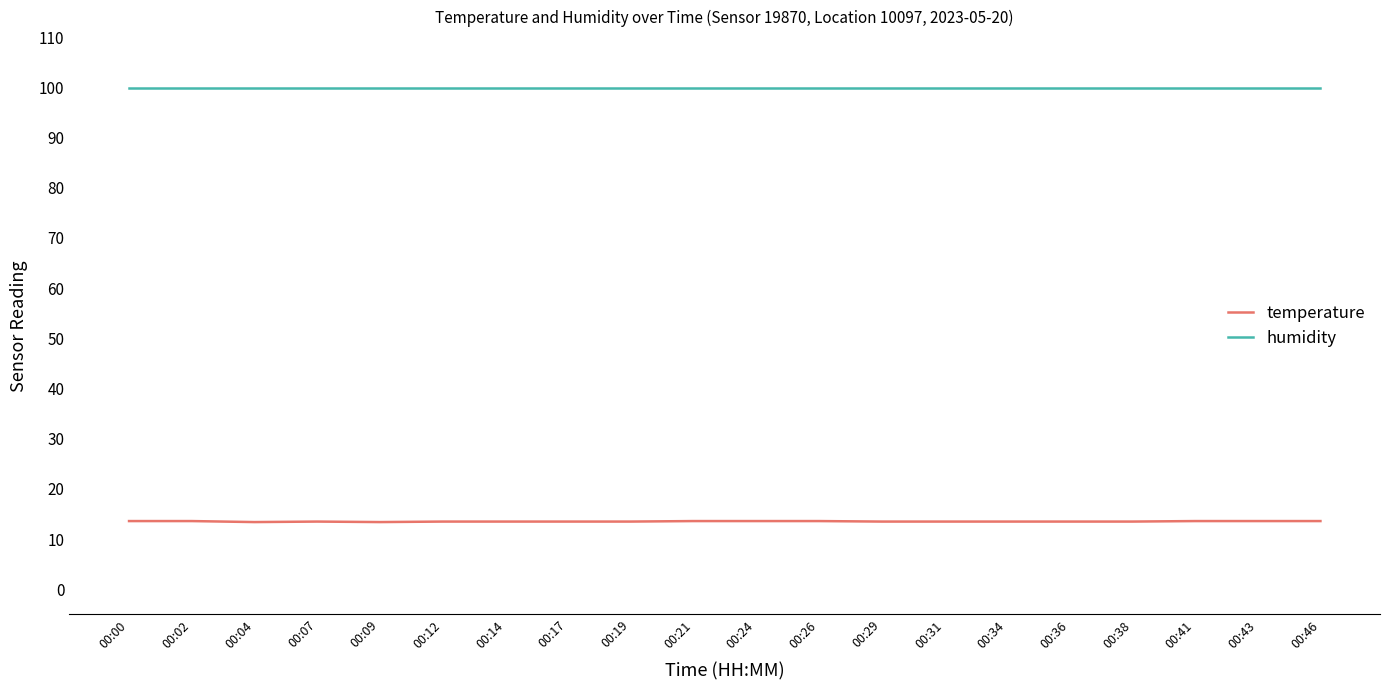

The humidity series shows 134.4 at 00:34. True or false?

False